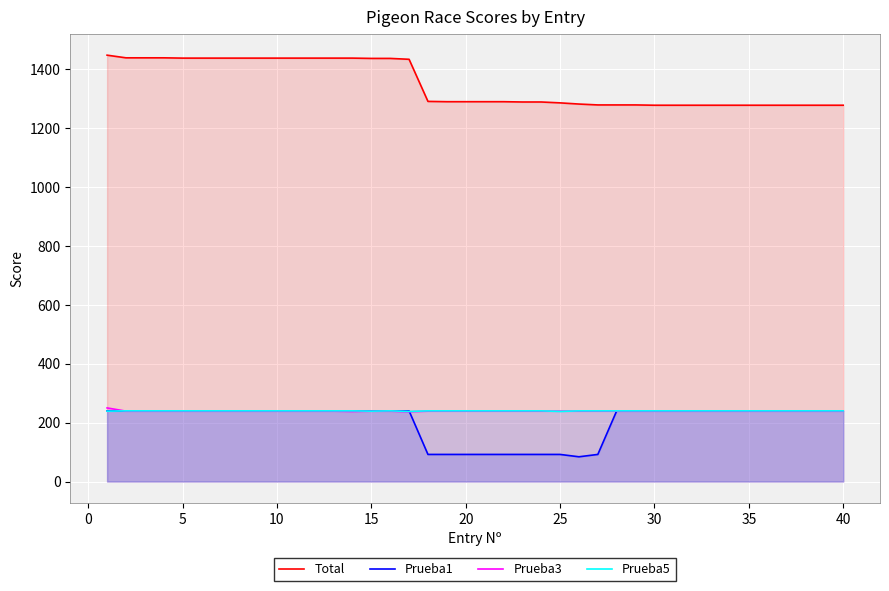

True or false: Prueba3 has a value of 239 at 20.

True